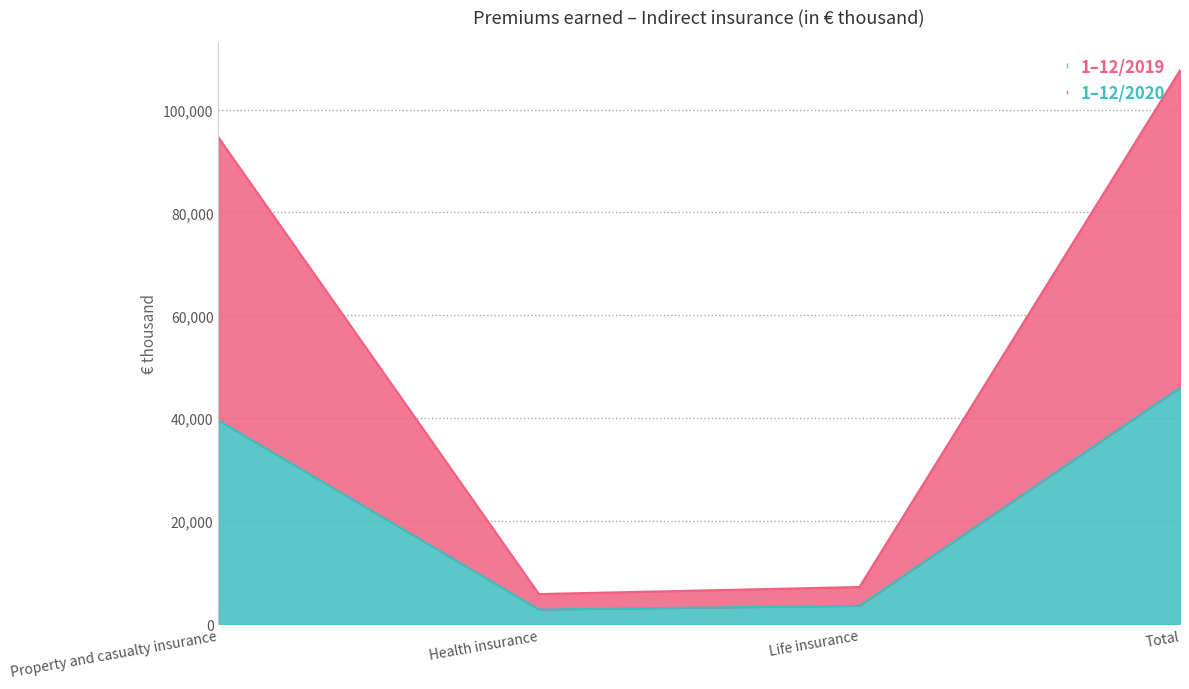

Reading left to right, transcribe the values for 1–12/2019.

Property and casualty insurance=39579	Health insurance=2830	Life insurance=3553	Total=45962